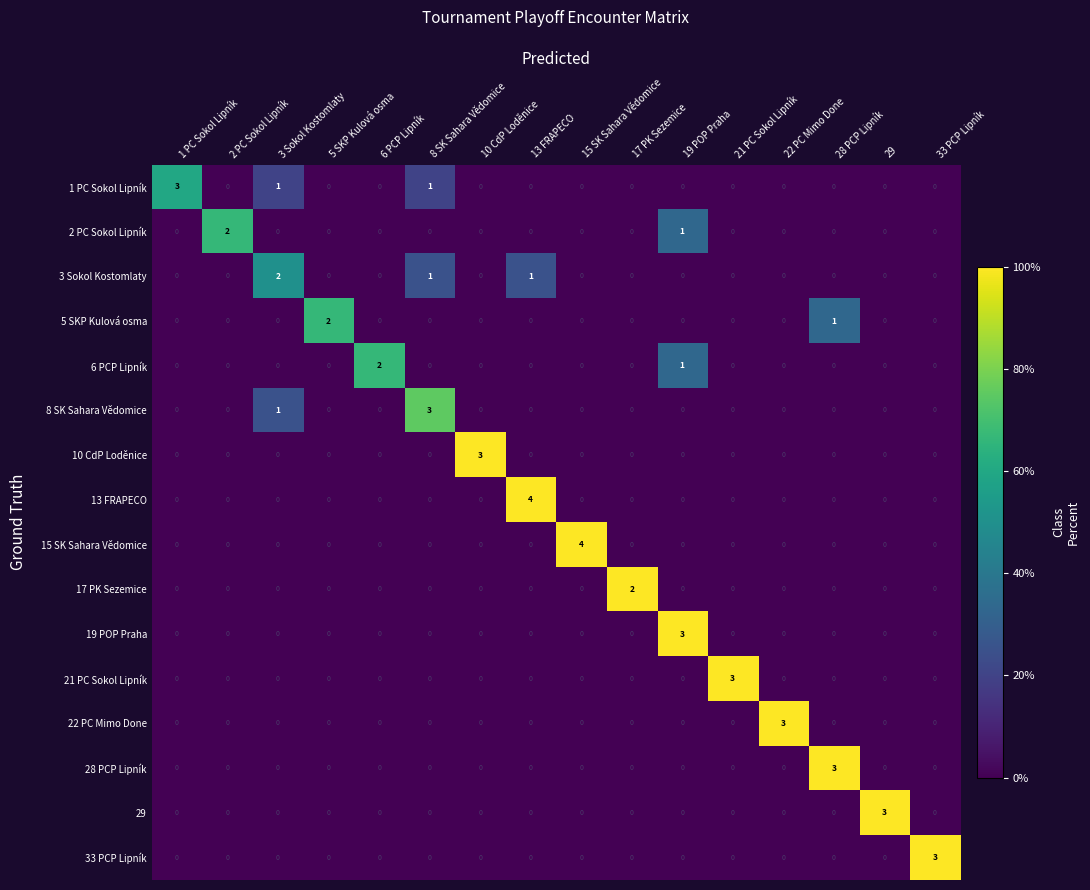

Count the number of categories in the chart.

16